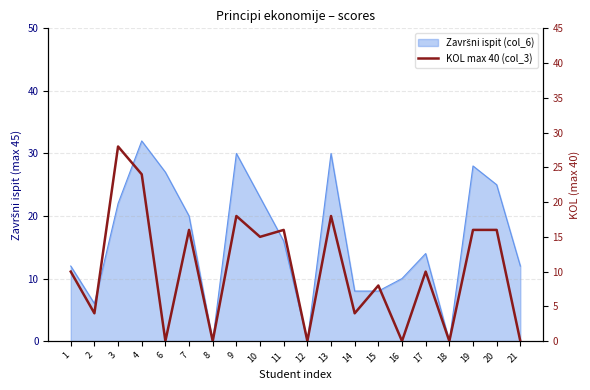

How many values are above zero?

14